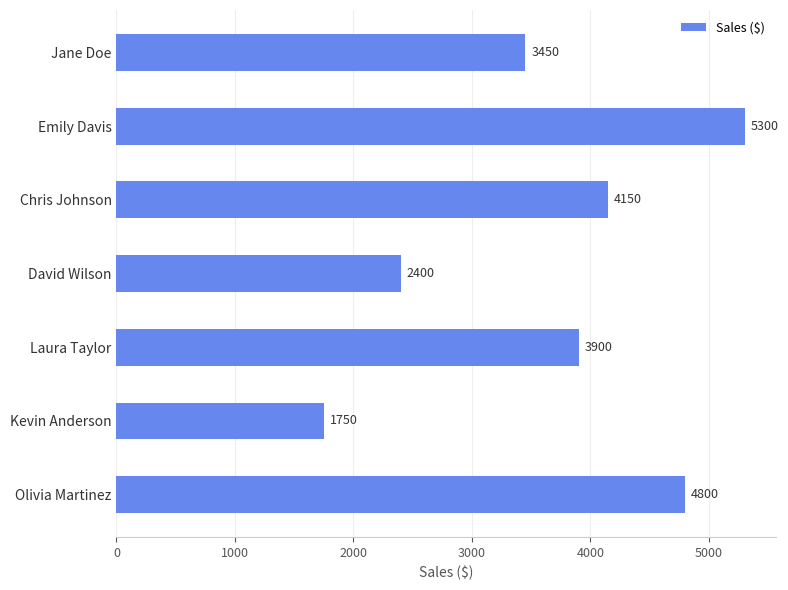

Which has a higher value, Chris Johnson or Jane Doe?

Chris Johnson